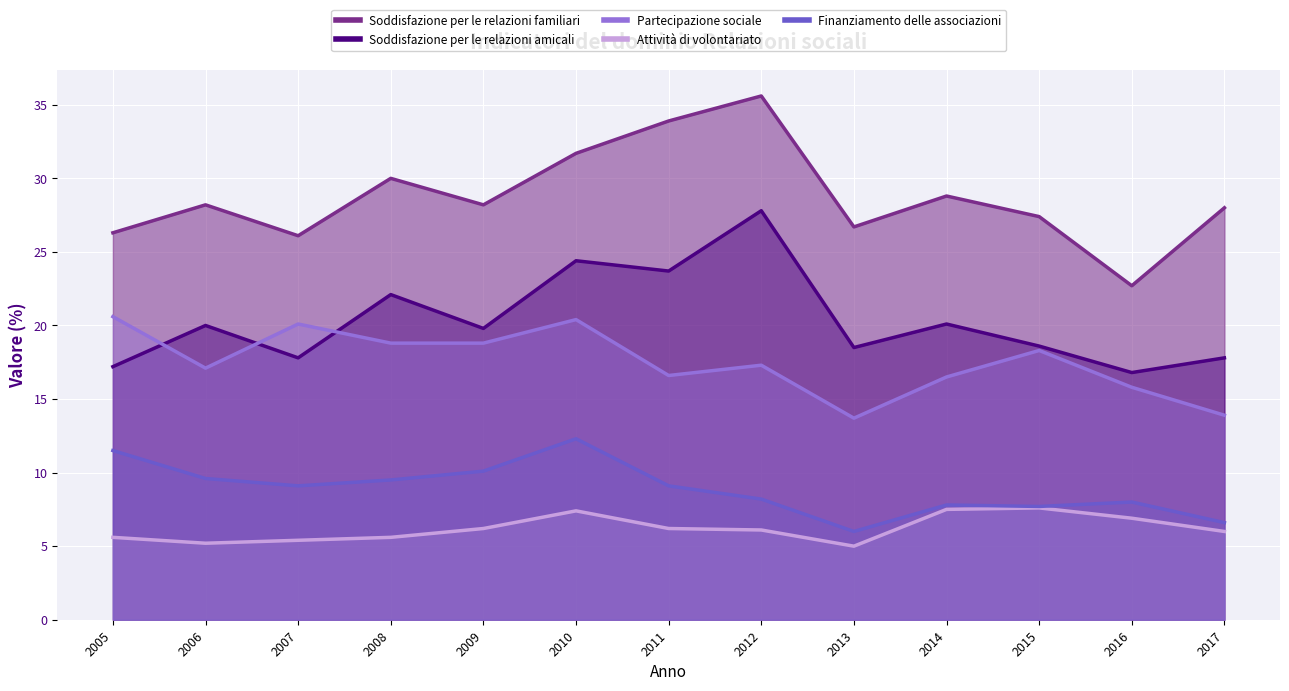

Does the chart display data point markers on the line(s)?

No